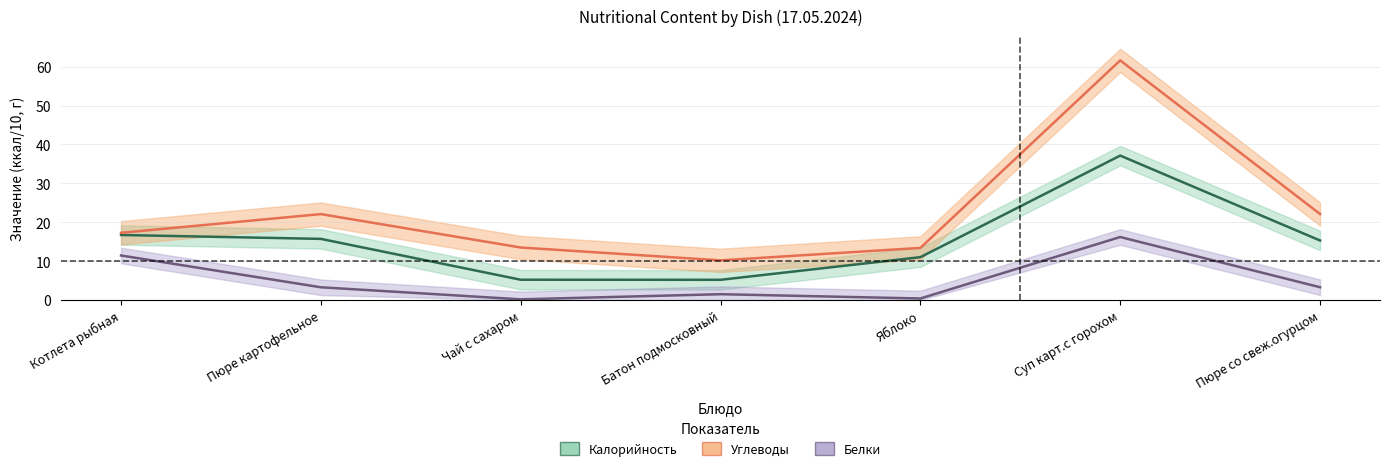

Between Котлета рыбная and Суп карт.с горохом, which series saw the biggest shift?

Углеводы